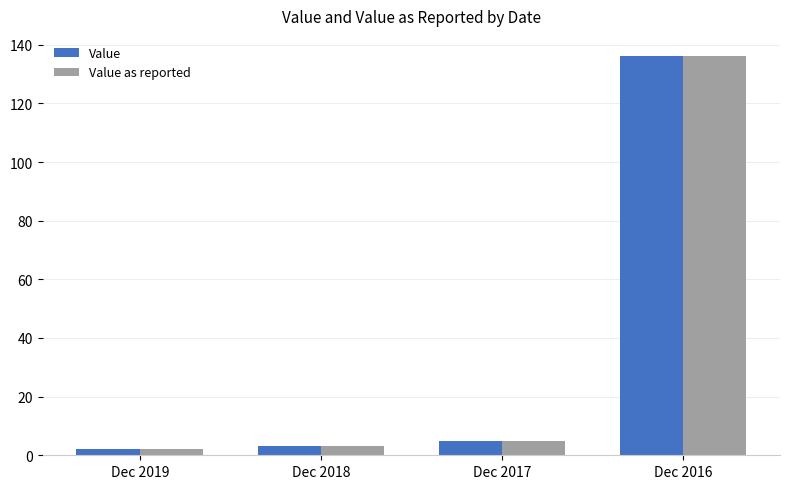

What are all the series names shown in the legend?

Value, Value as reported